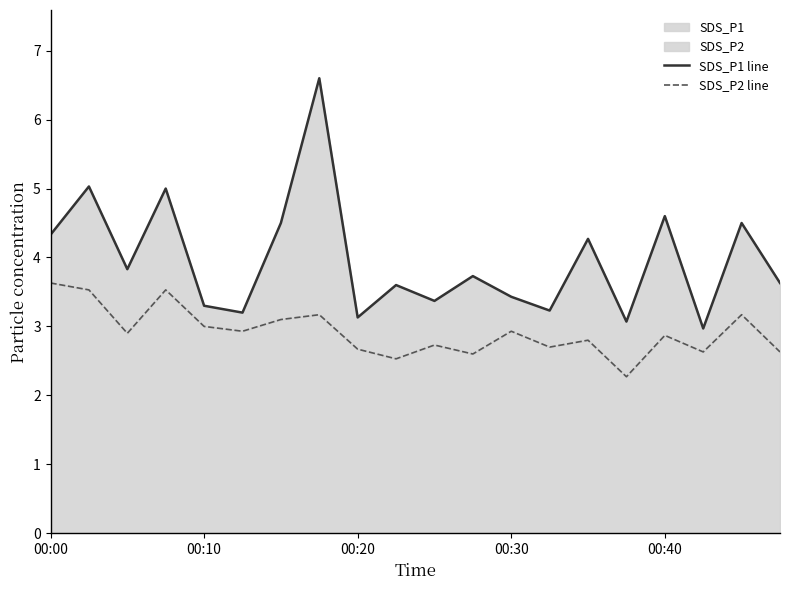

Is the value of SDS_P2 line at 00:00 greater than the value of SDS_P1 line at 9?

Yes